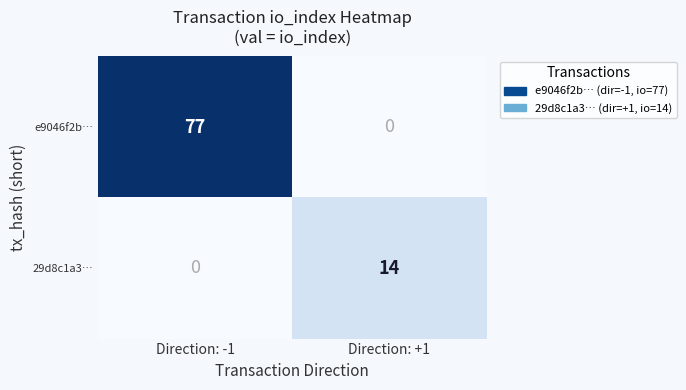

At how many categories does at least one series exceed 50?

1